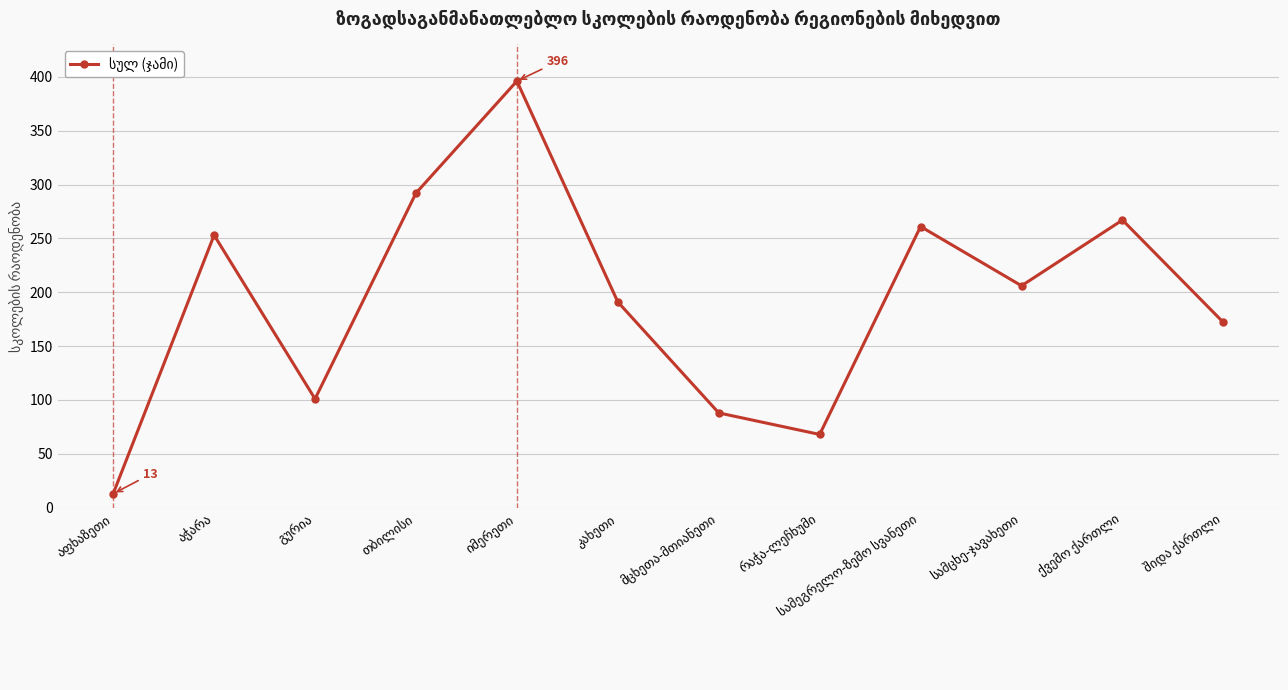

How many interior local valleys (lower than both neighbors) does the data have?

3